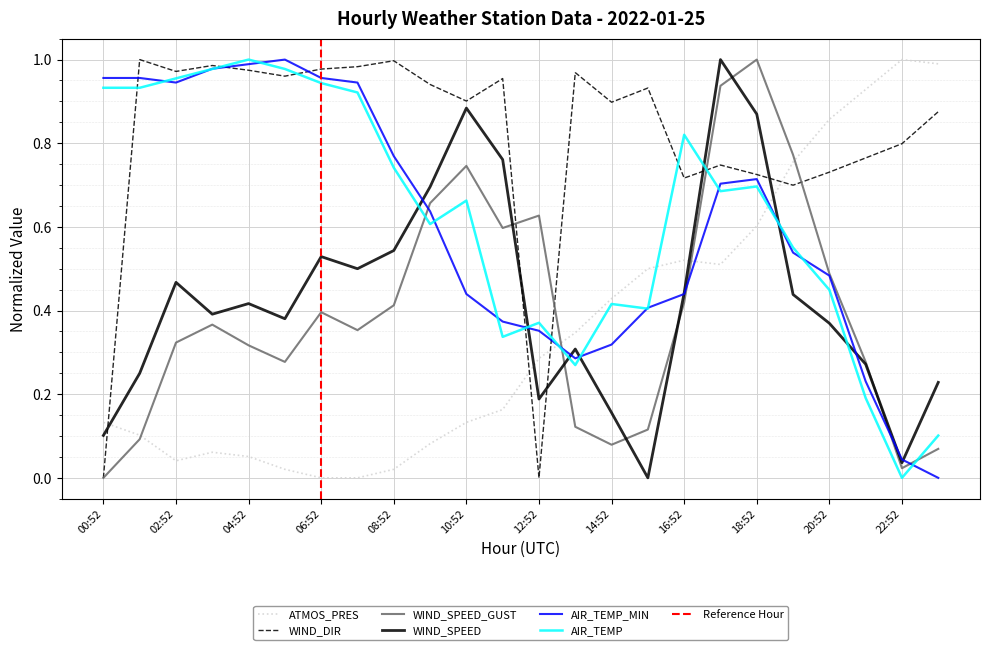

True or false: AIR_TEMP_MIN and AIR_TEMP cross at least once.

True